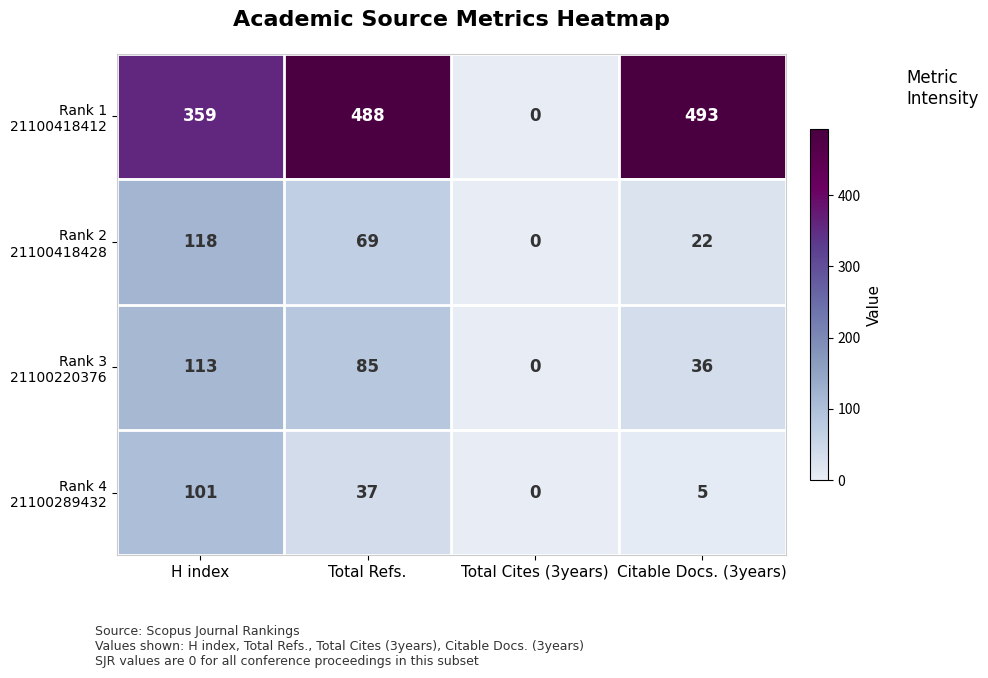

What is the total value across all series at H index?

691